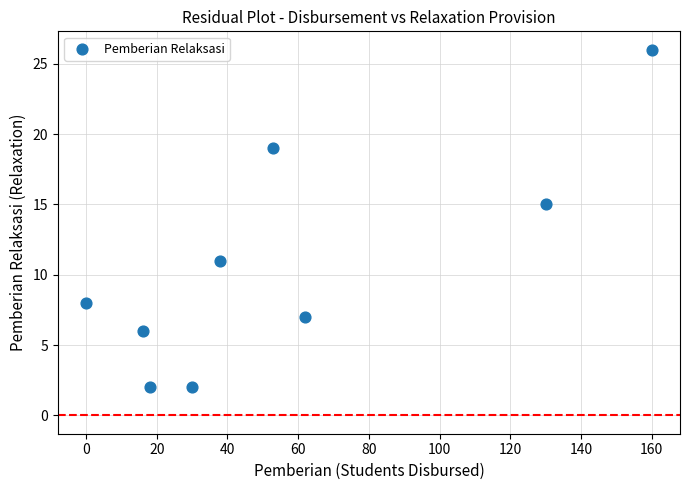

What is the range of Y values (max minus min)?

24